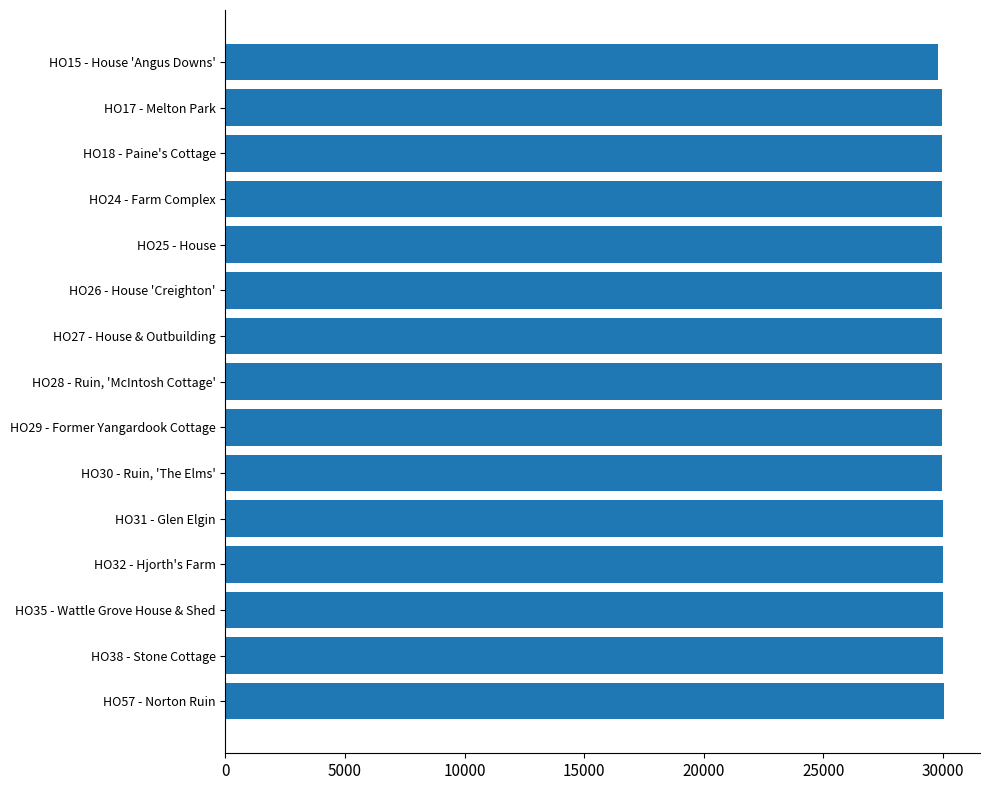

What is the value of the 11th bar from the top?

29992